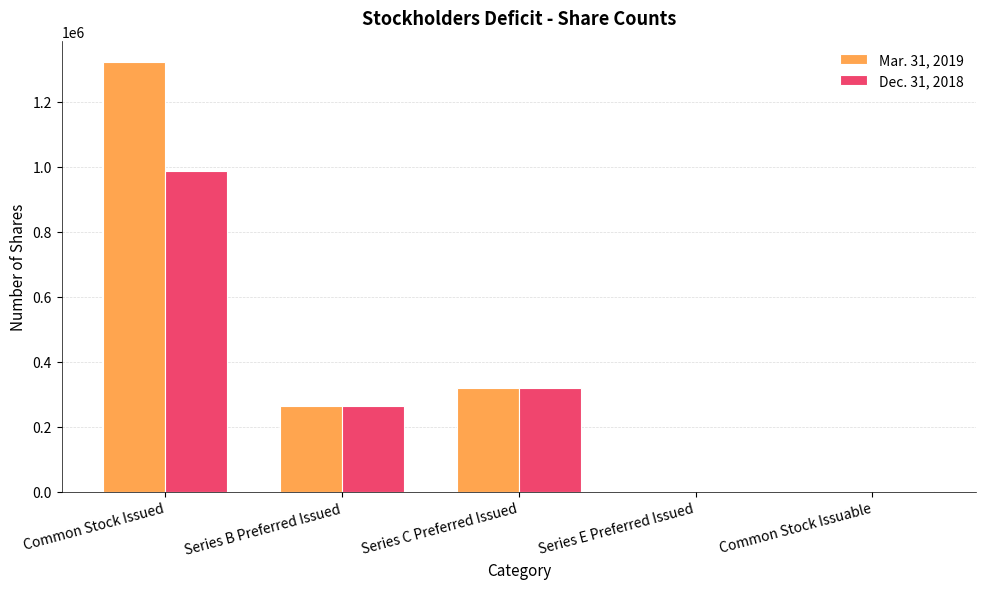

The Dec. 31, 2018 series shows -385042 at Series E Preferred Issued. True or false?

False